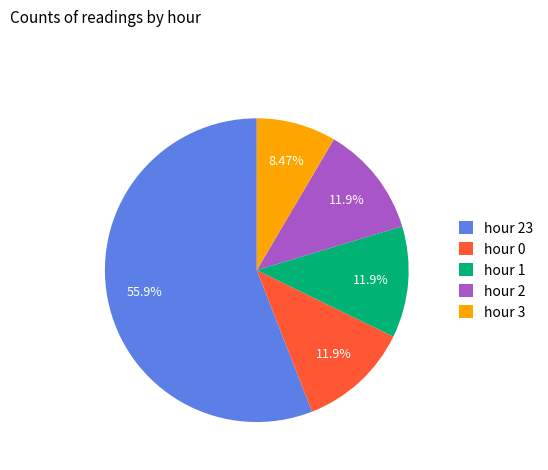

Does any single category account for the majority?

Yes